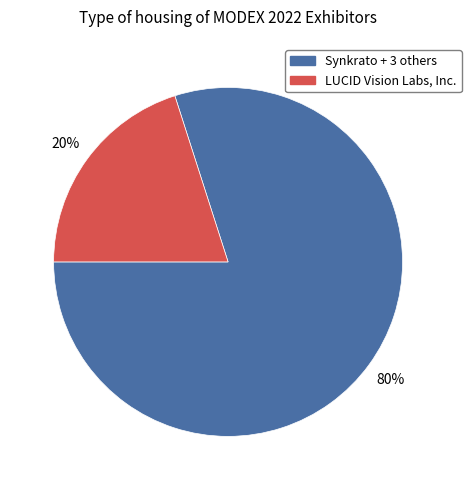

Is there any slice that represents more than half of the pie?

Yes